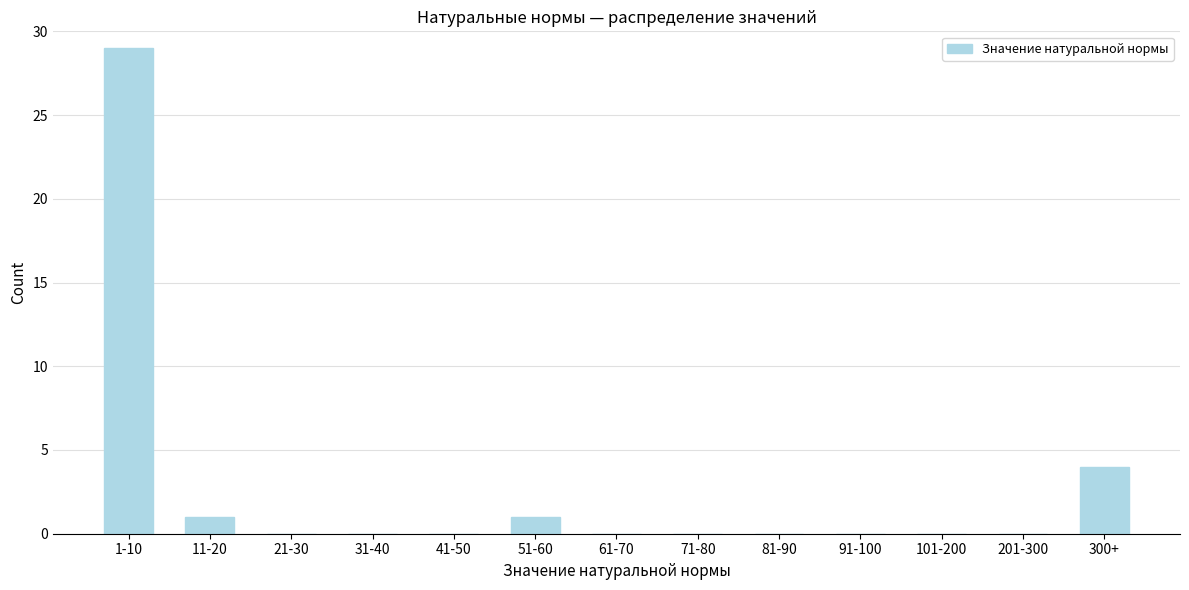

Reading left to right, what are all the values shown in this chart?

1-10=29	11-20=1	21-30=0	31-40=0	41-50=0	51-60=1	61-70=0	71-80=0	81-90=0	91-100=0	101-200=0	201-300=0	300+=4